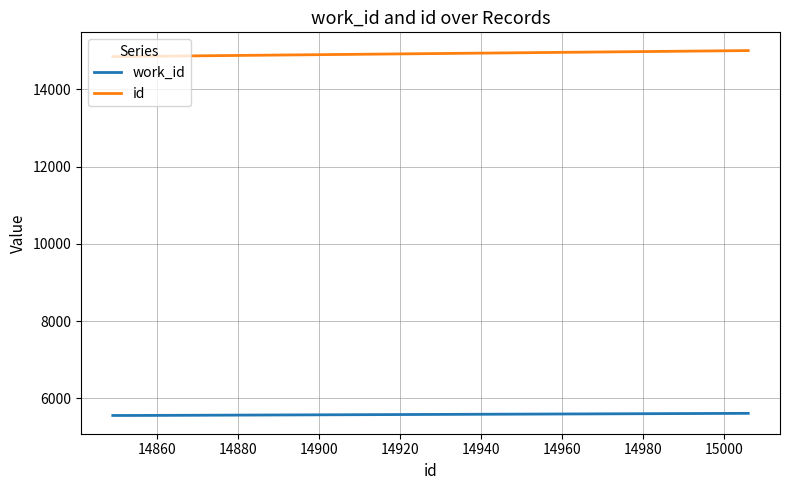

True or false: work_id and id cross at least once.

False